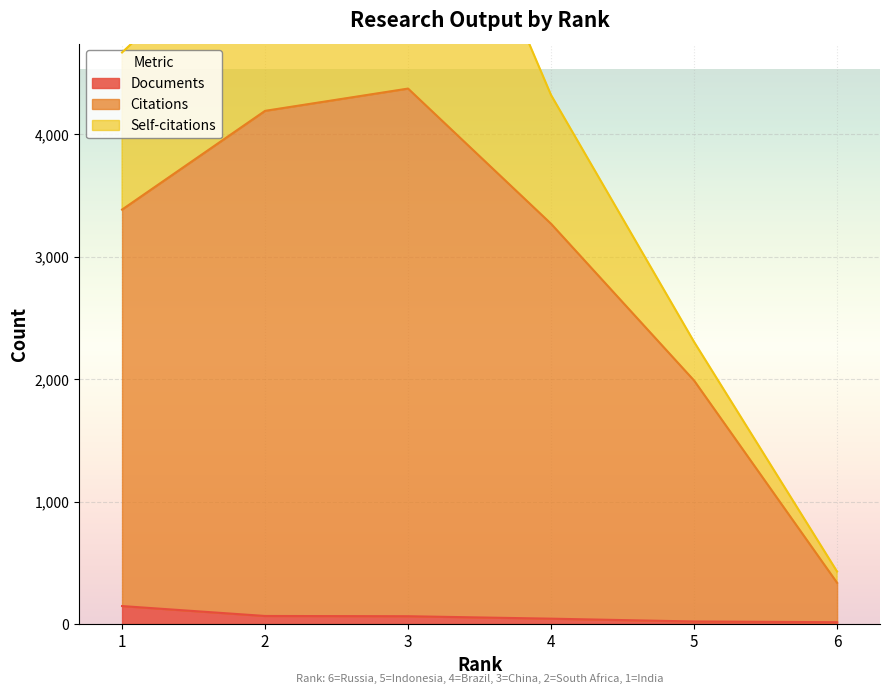

True or false: Documents has a value of 72 at 4.

False